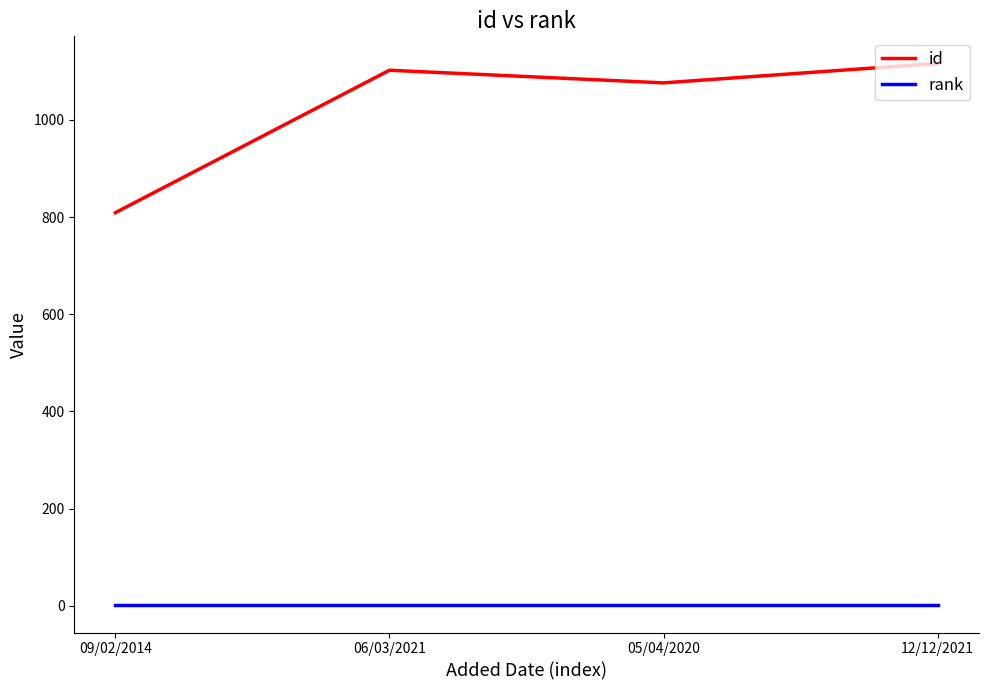

Rank the series by their average value, from lowest to highest.

rank, id